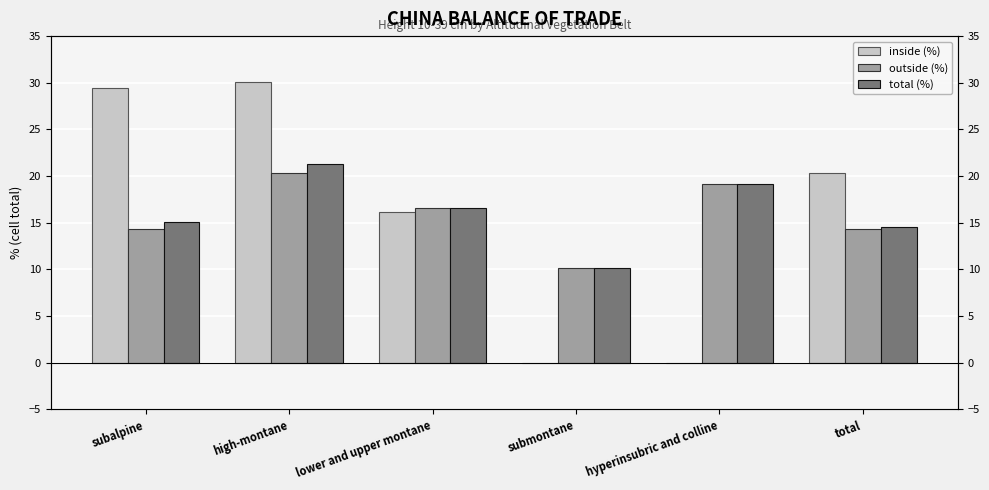

How many distinct data groups are displayed?

3